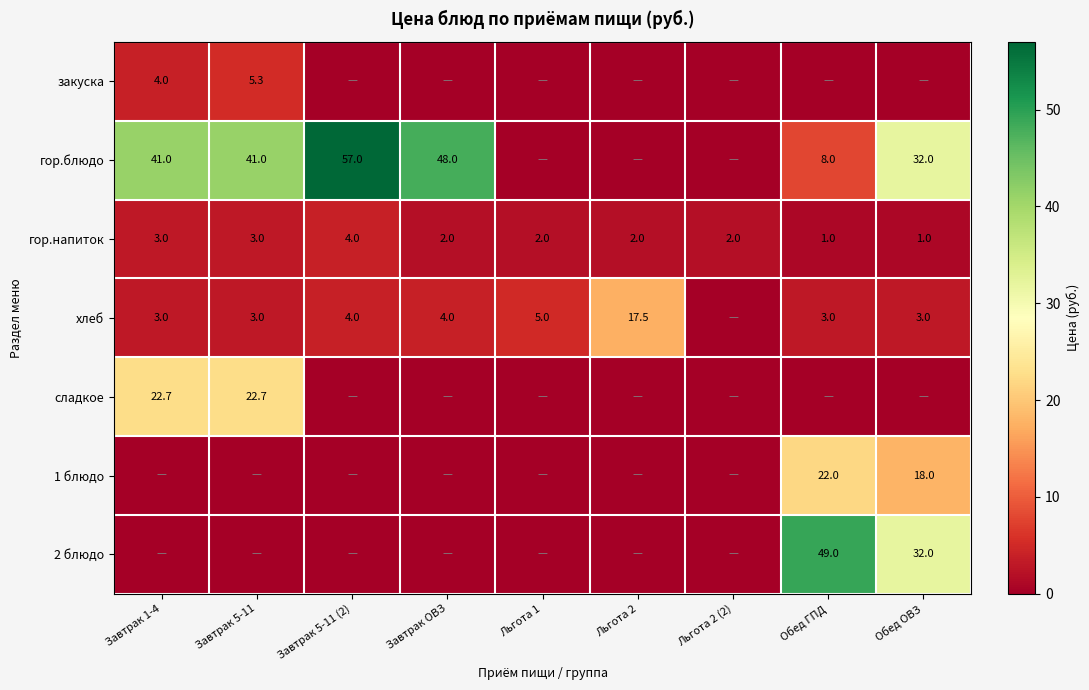

At which category is the sum across all series the highest?

Обед ОВЗ